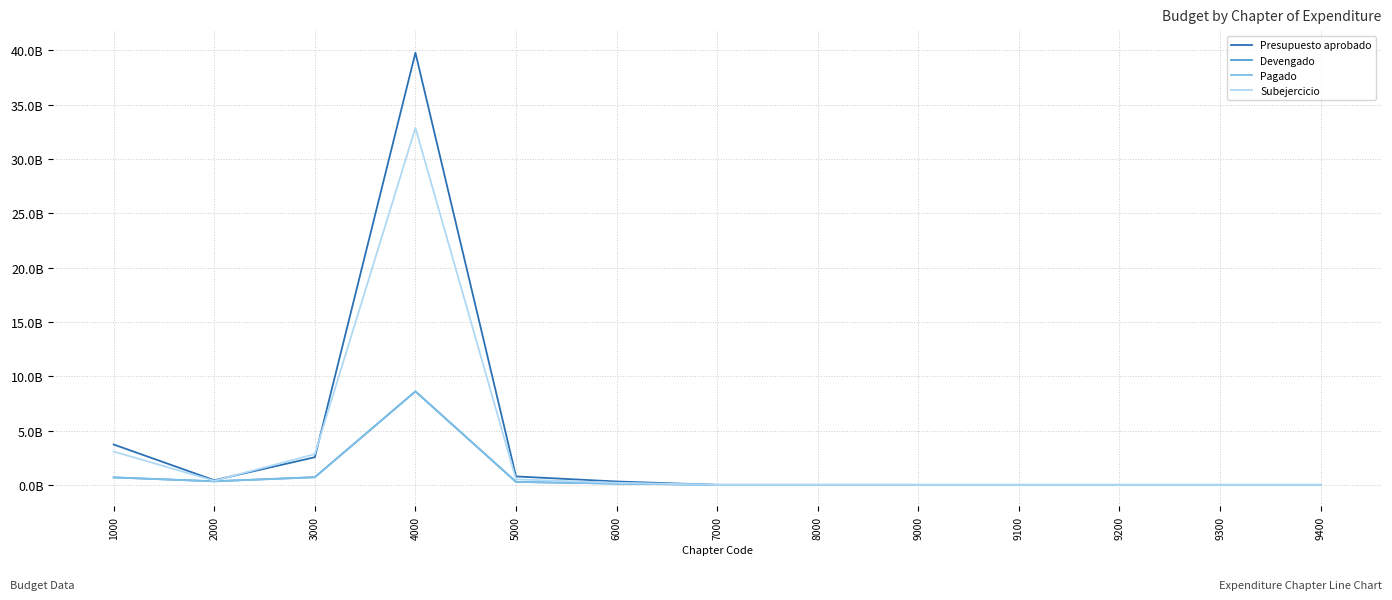

What are all the series names shown in the legend?

Presupuesto aprobado, Devengado, Pagado, Subejercicio